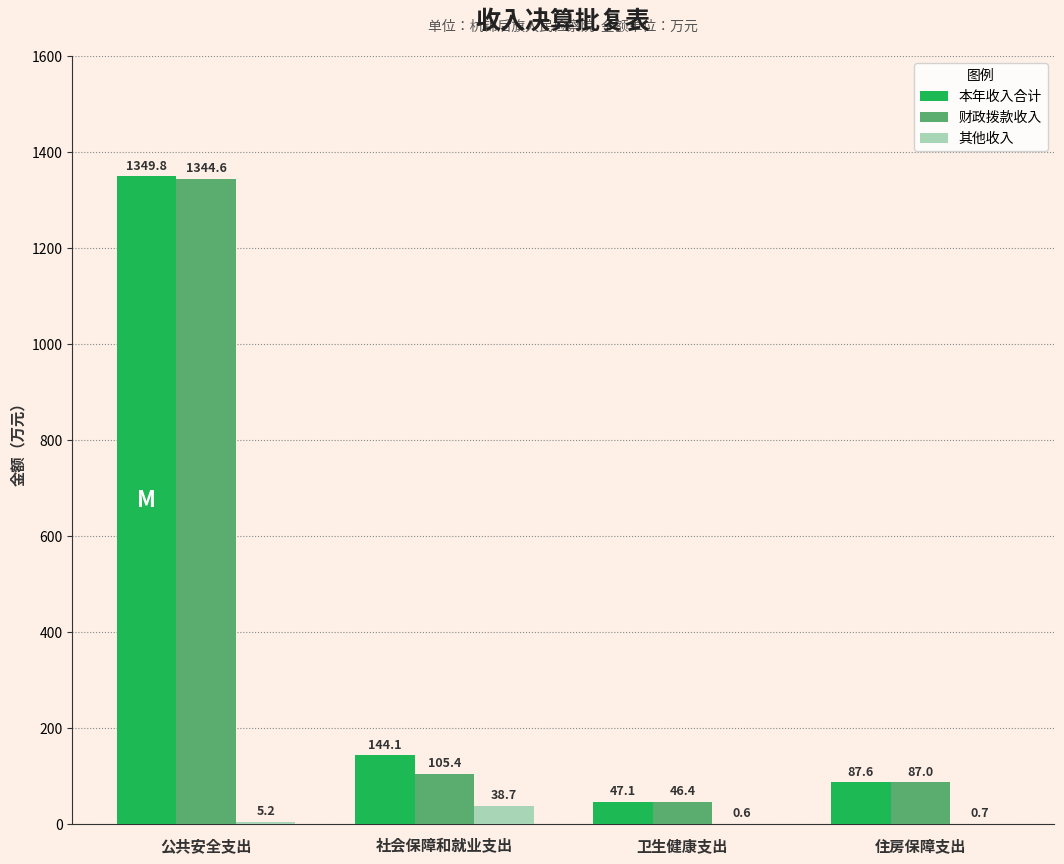

Is it true that 本年收入合计 equals 47.1 at 卫生健康支出?

True